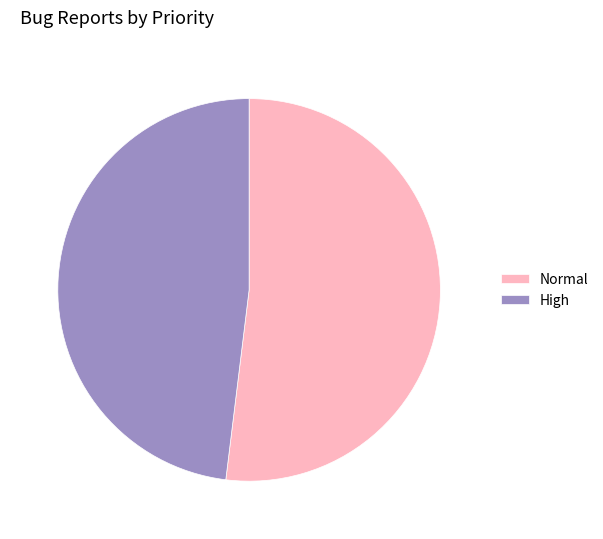

How many slices are in this pie chart?

2